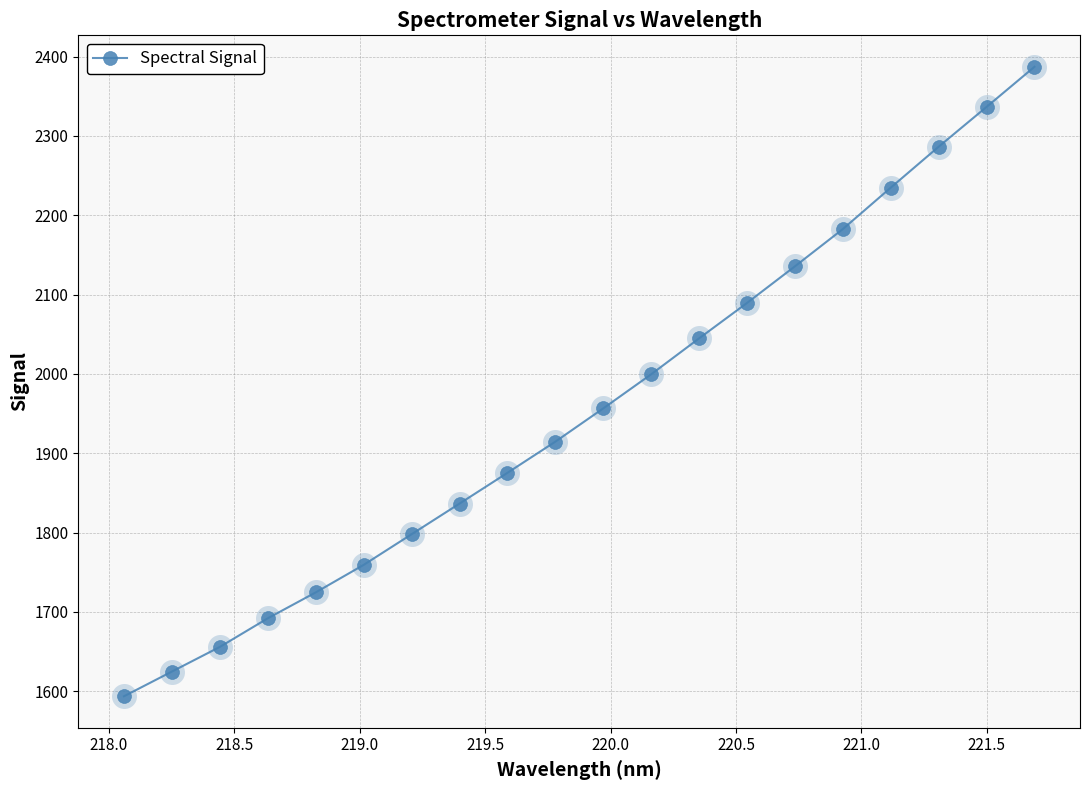

Reading left to right, what are all the values shown in this chart?

1593.6	1624.8	1655.8	1691.9	1724.6	1759.3	1797.9	1836.5	1875.3	1914.6	1956.6	1999.6	2044.8	2089.5	2135.6	2182.6	2234.8	2286.3	2336.5	2387.0